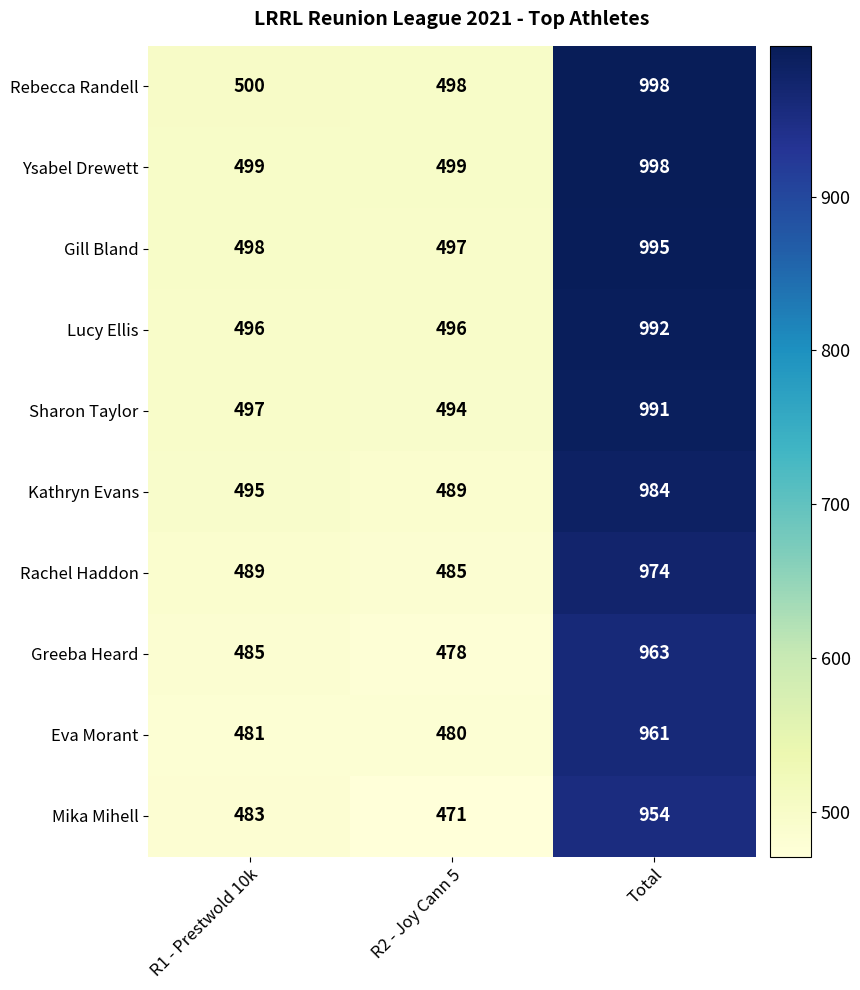

List the labels in order of Mika Mihell value, smallest first.

R2 - Joy Cann 5, R1 - Prestwold 10k, Total